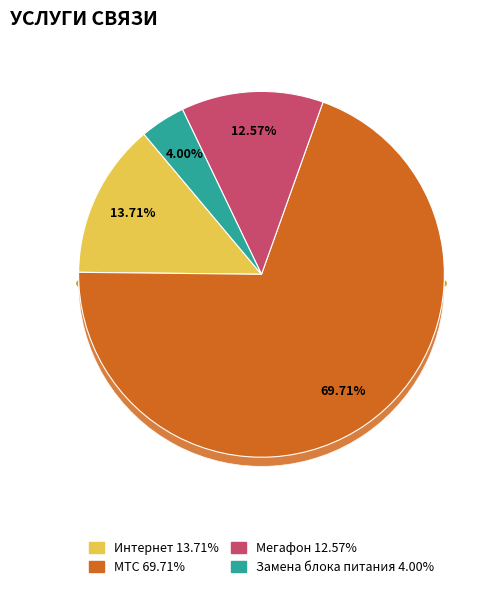

How many slices are in this pie chart?

4